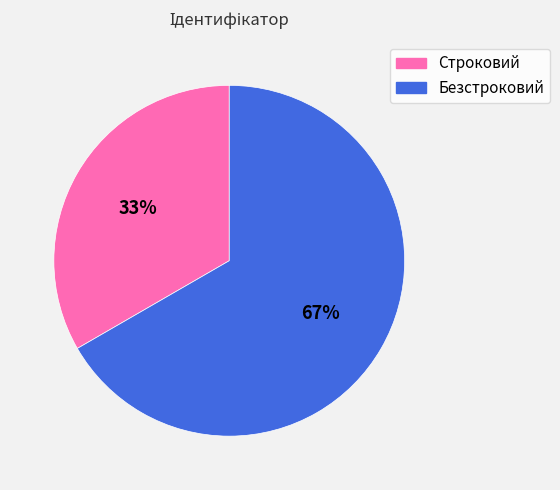

Is Безстроковий the majority of the pie?

Yes